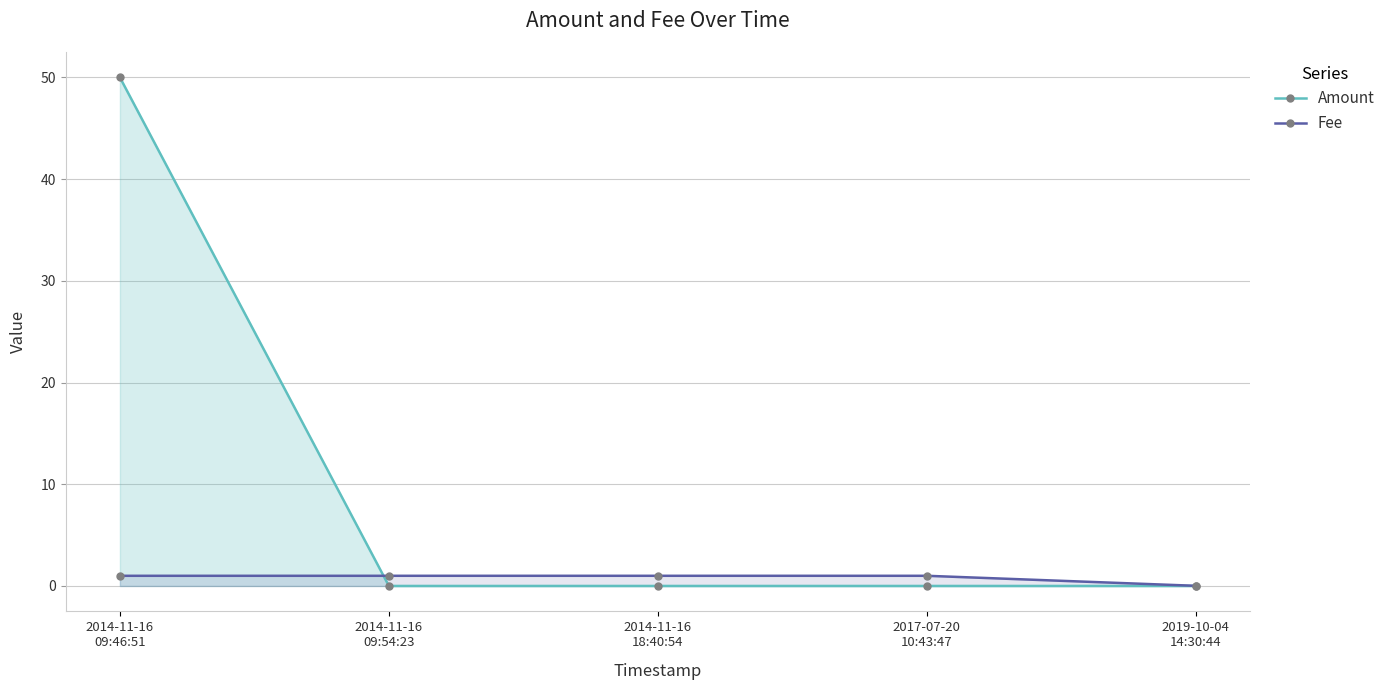

Which series has the largest range (max minus min)?

Amount